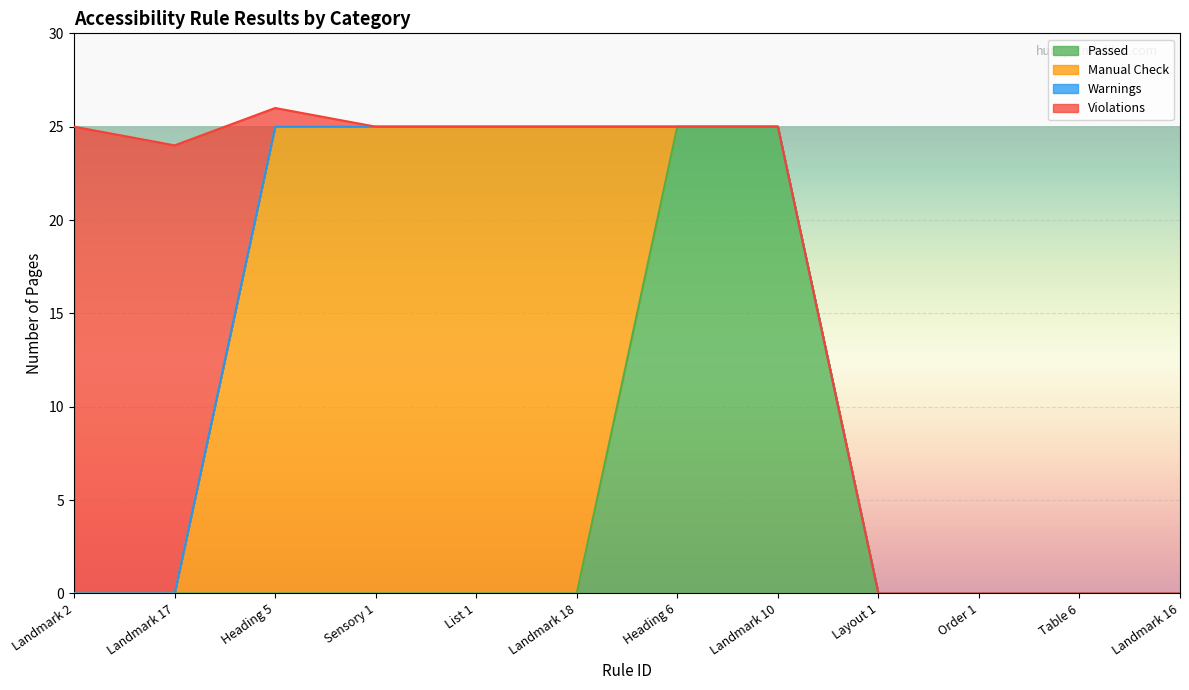

What is the highest value of the Passed series?

25